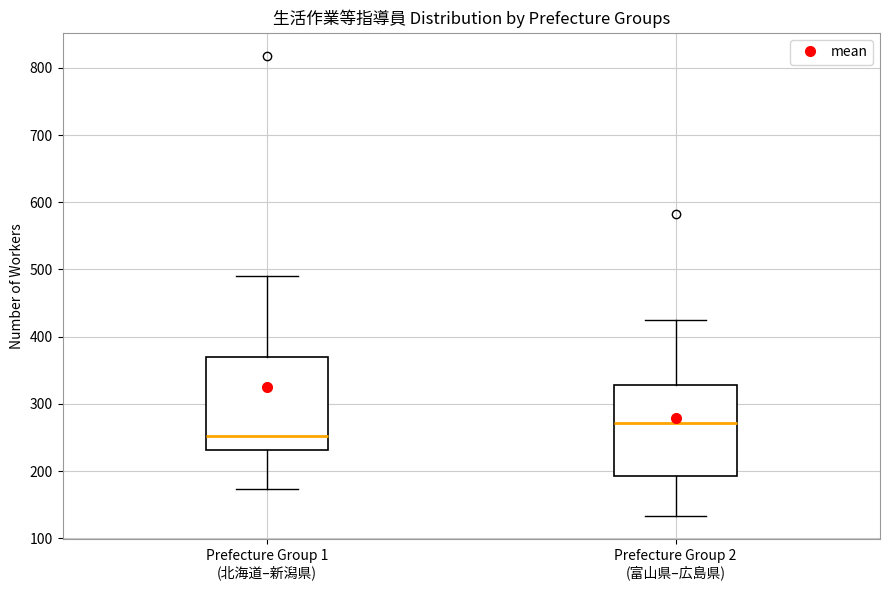

Reading left to right, read every box against the y-axis: the position of its median line, the range the box covers, and the ends of its whiskers. The values are not printed on the chart, so give them approximately, as read against the axis.

Prefecture Group 1 (北海道–新潟県): median 250, box 230 to 370, whiskers 170 to 490
Prefecture Group 2 (富山県–広島県): median 270, box 190 to 330, whiskers 130 to 430